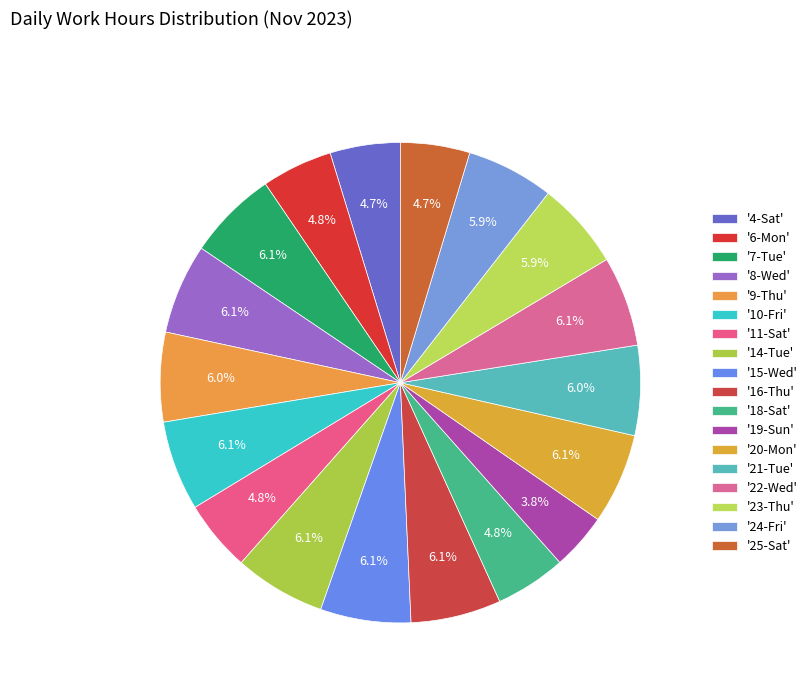

Is there a majority slice in this chart?

No